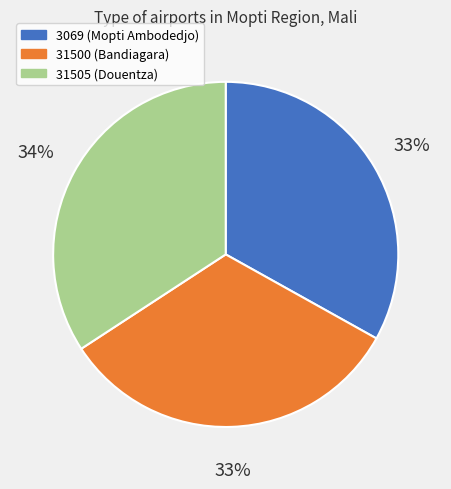

Which category has the biggest portion of the pie?

31505 (Douentza)